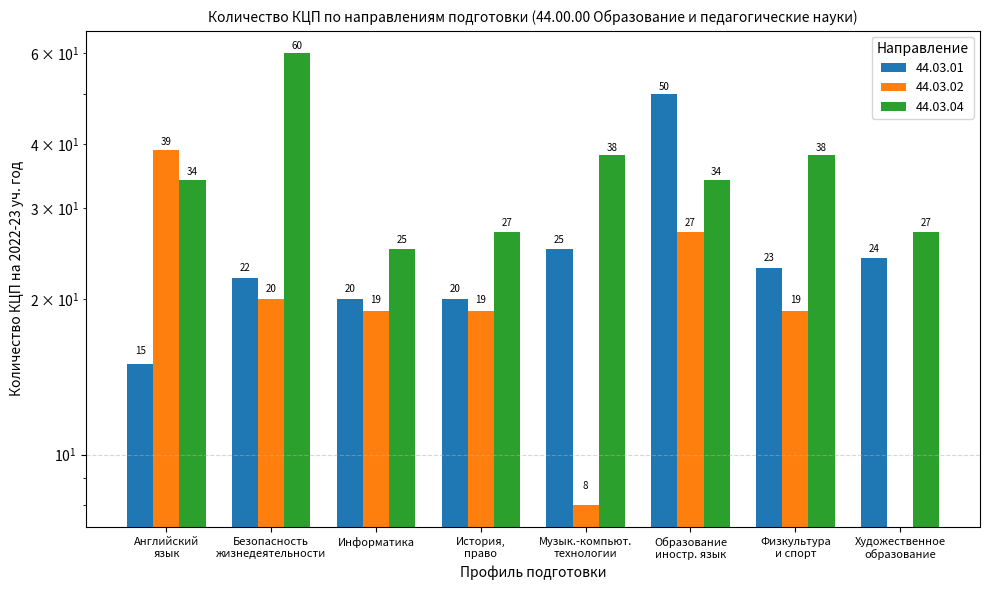

At which label does 44.03.02 first exceed 19?

Английский язык